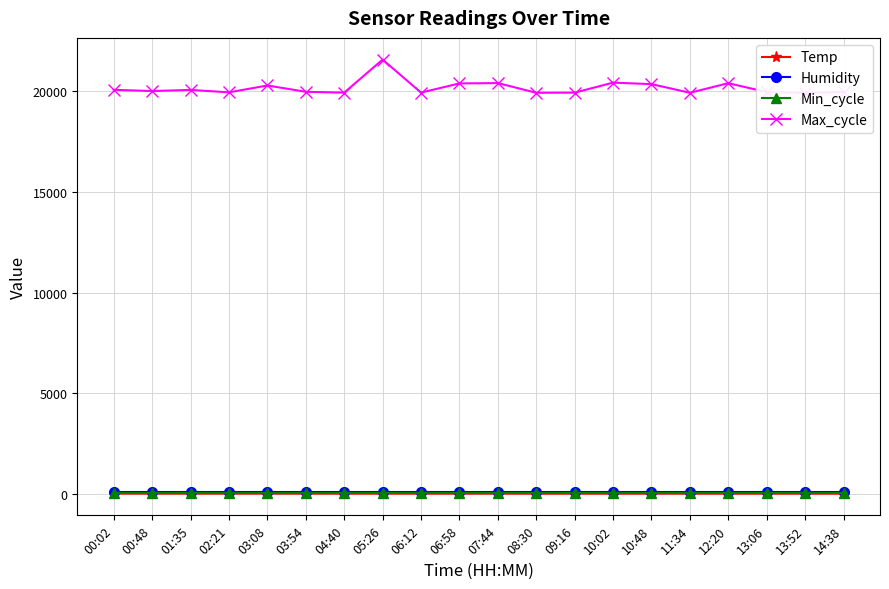

Is the value of Max_cycle at 06:12 greater than the value of Humidity at 03:08?

Yes